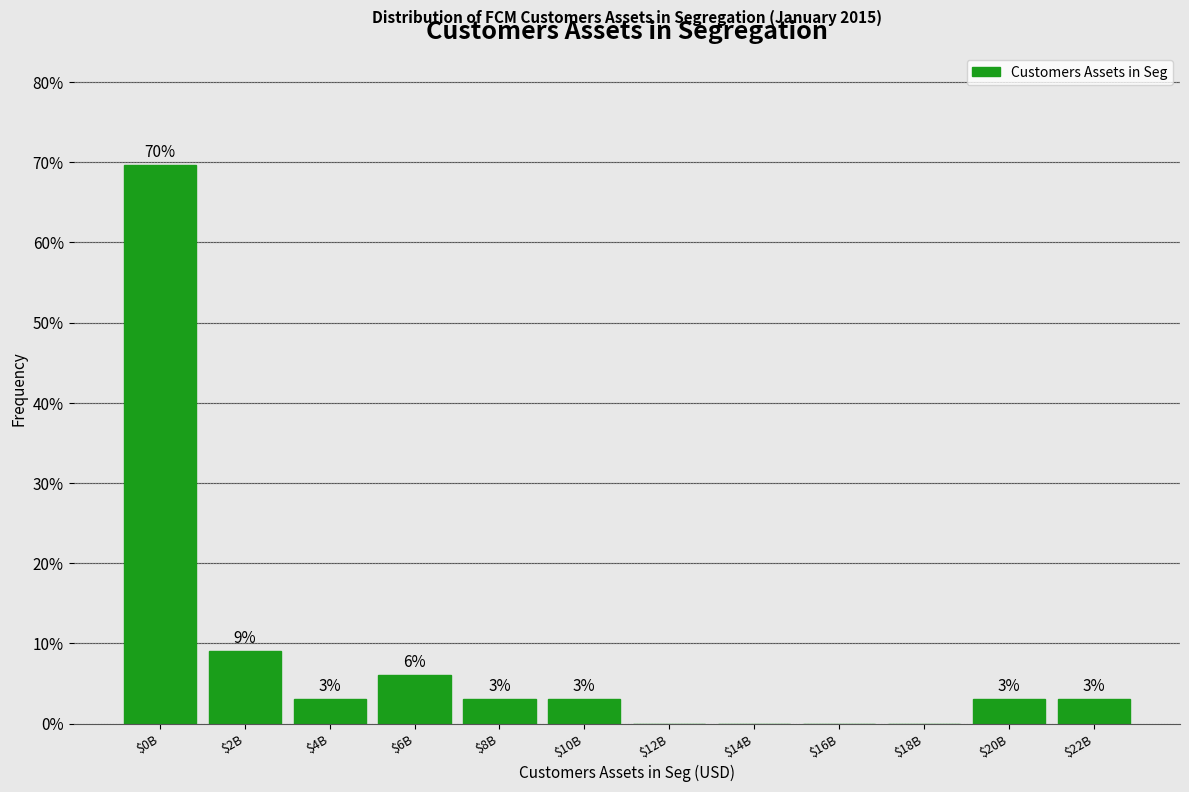

The value at $18B is 44.7. True or false?

False